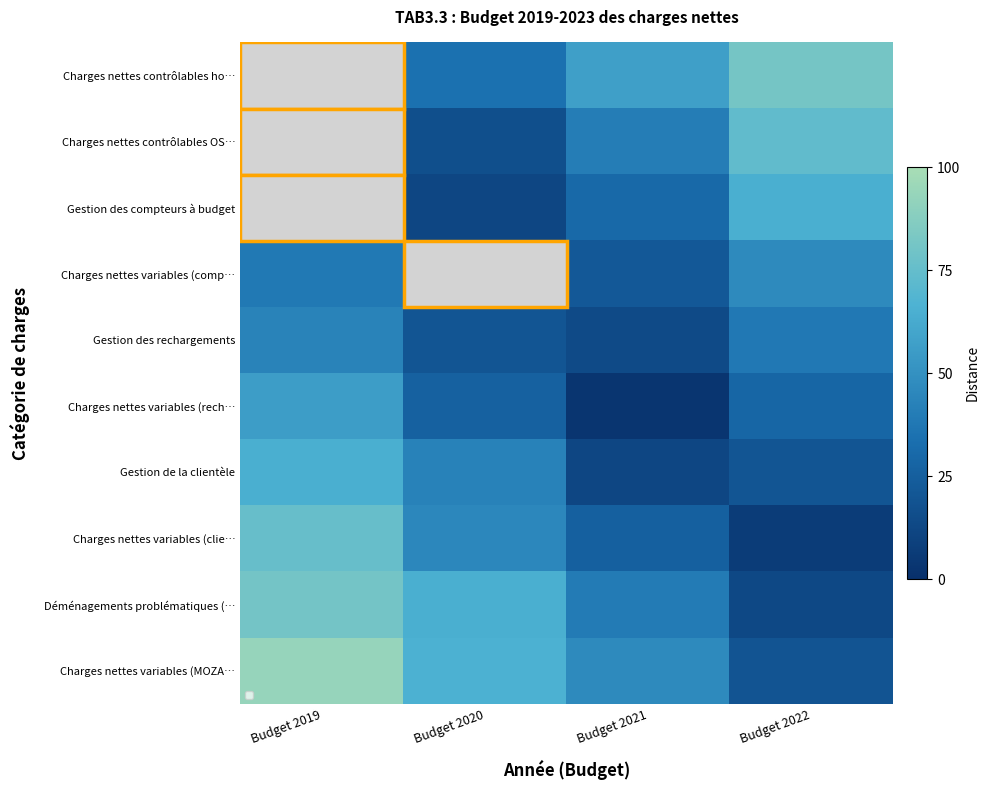

What is the total value across all series at Budget 2021?

291.7